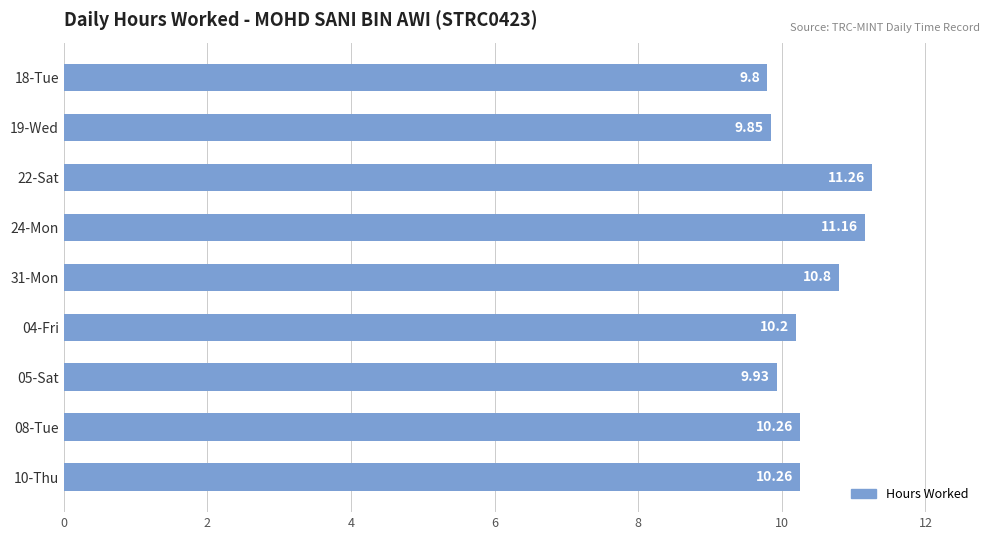

What is the change in value from 18-Tue to 22-Sat?

+1.5